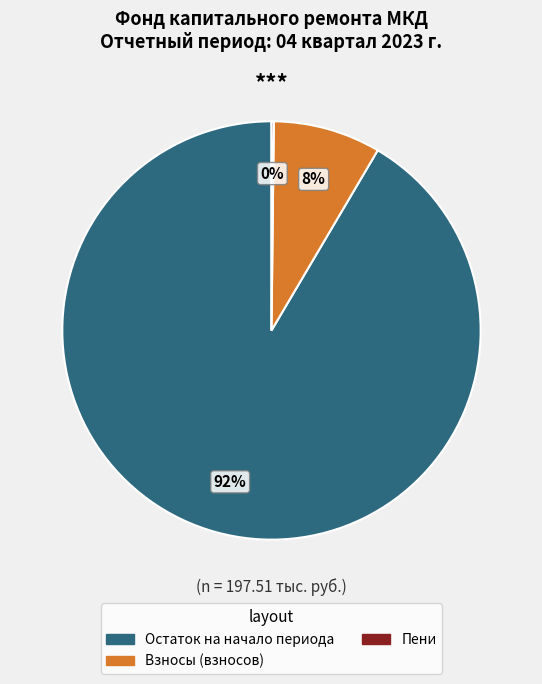

To the nearest percent, what percentage of the pie is Взносы (взносов)?

8%